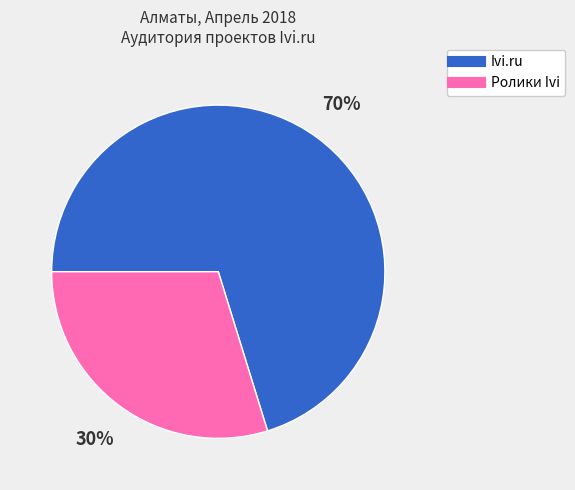

To the nearest percent, what is the difference between the largest and smallest slice percentages?

40%